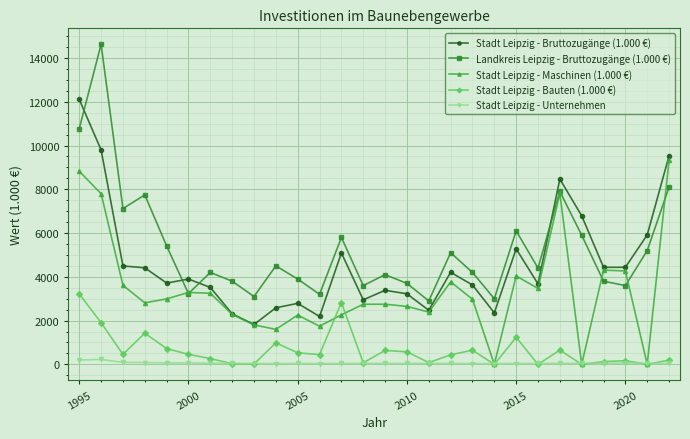

What are all the series names shown in the legend?

Stadt Leipzig - Bruttozugänge (1.000 €), Landkreis Leipzig - Bruttozugänge (1.000 €), Stadt Leipzig - Maschinen (1.000 €), Stadt Leipzig - Bauten (1.000 €), Stadt Leipzig - Unternehmen